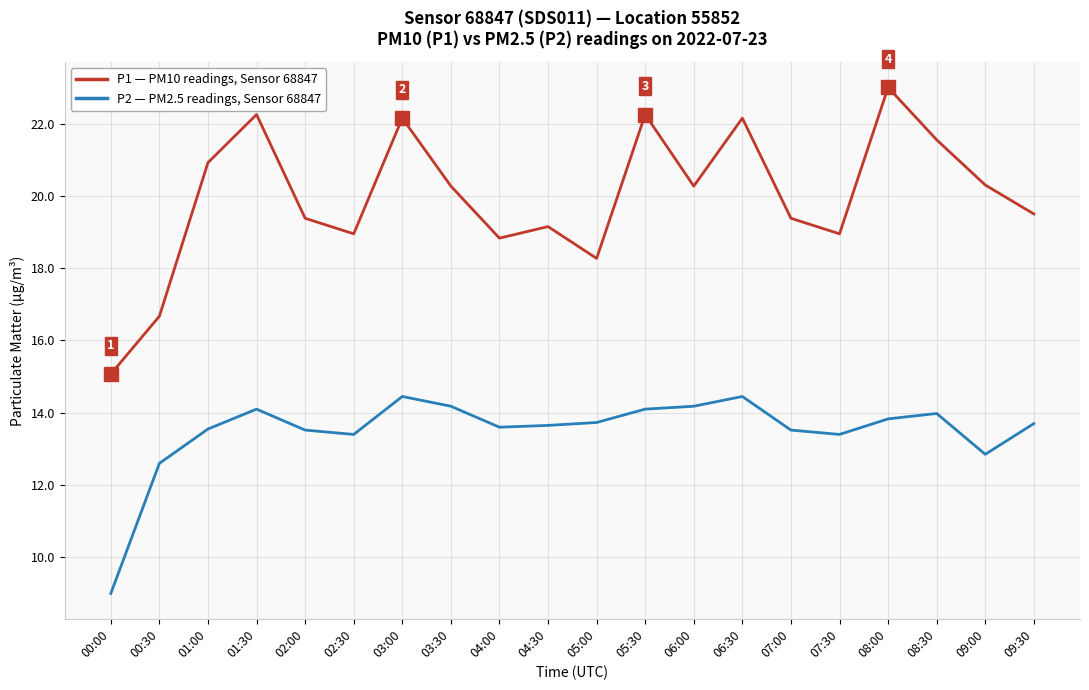

What position from the right is 00:00?

20